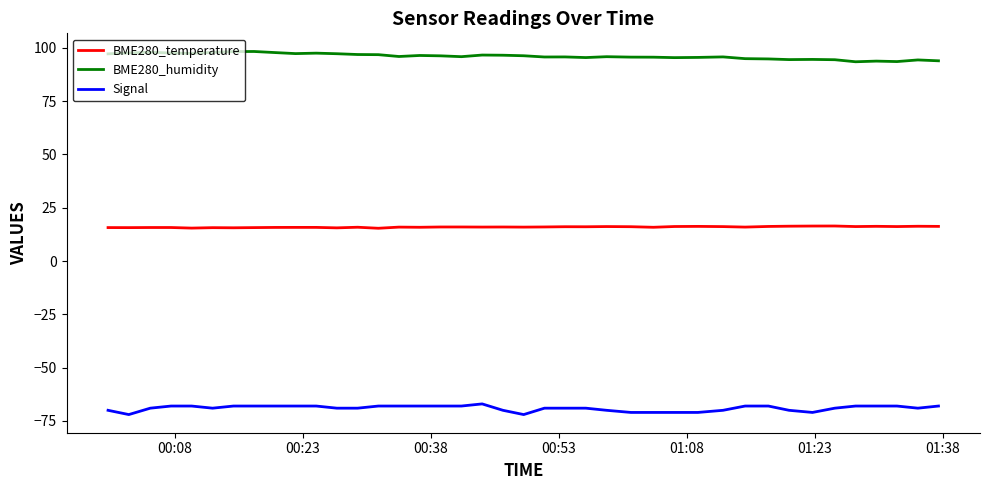

True or false: BME280_temperature and Signal intersect in this chart.

False